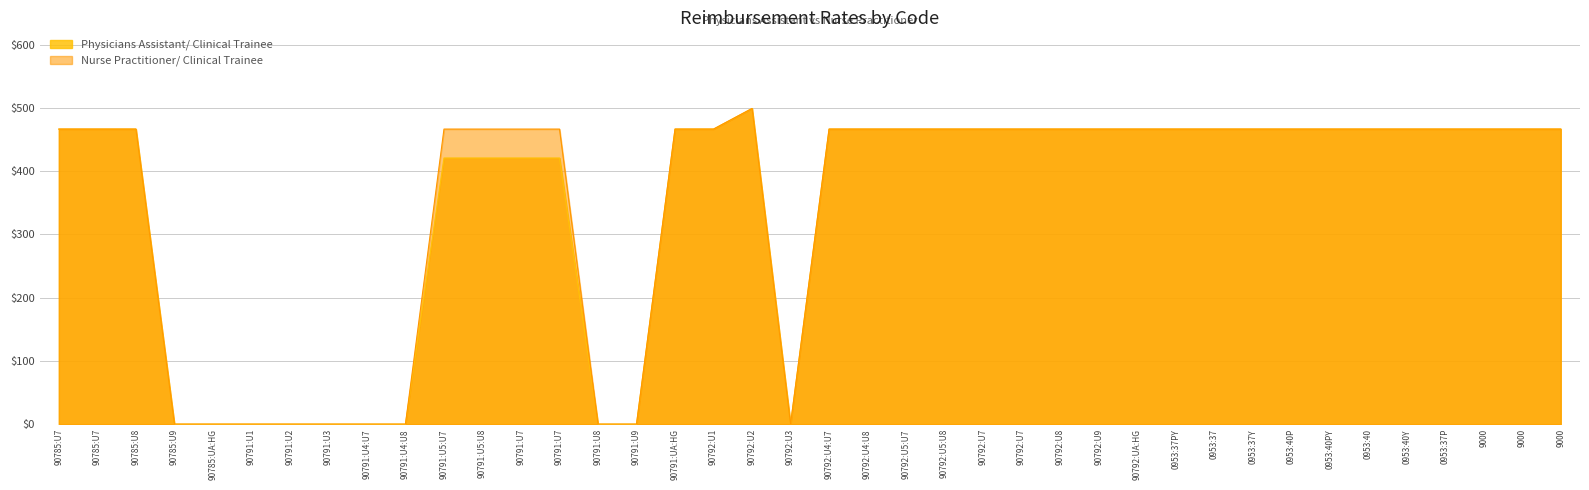

What is the label of the 31st point from the right?

90791:U4:U8